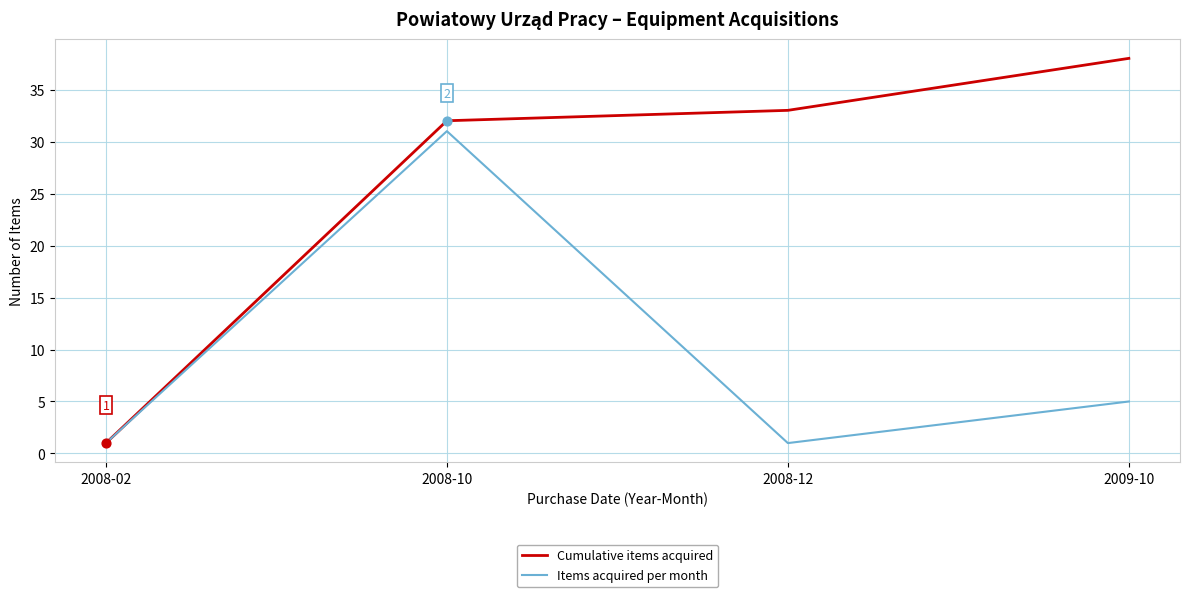

Which series has the largest total across all categories?

Cumulative items acquired